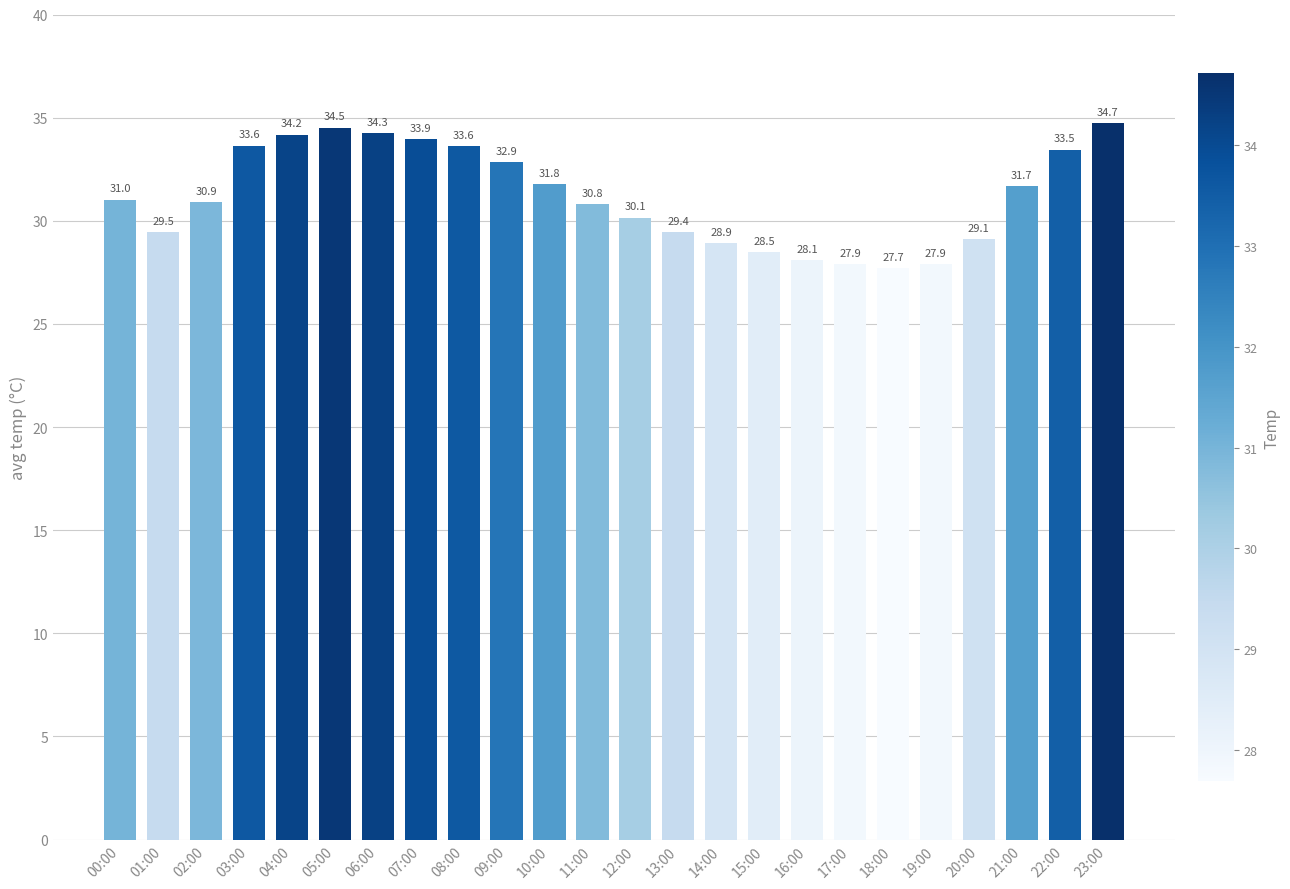

What is the difference between the second highest and second lowest values?

6.6